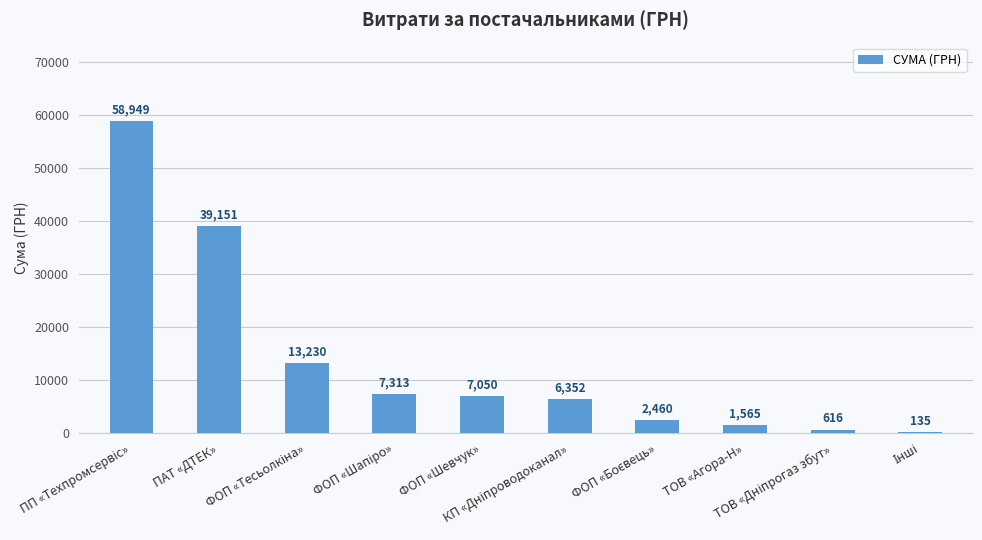

What is the difference between the second highest and minimum values?

39015.8